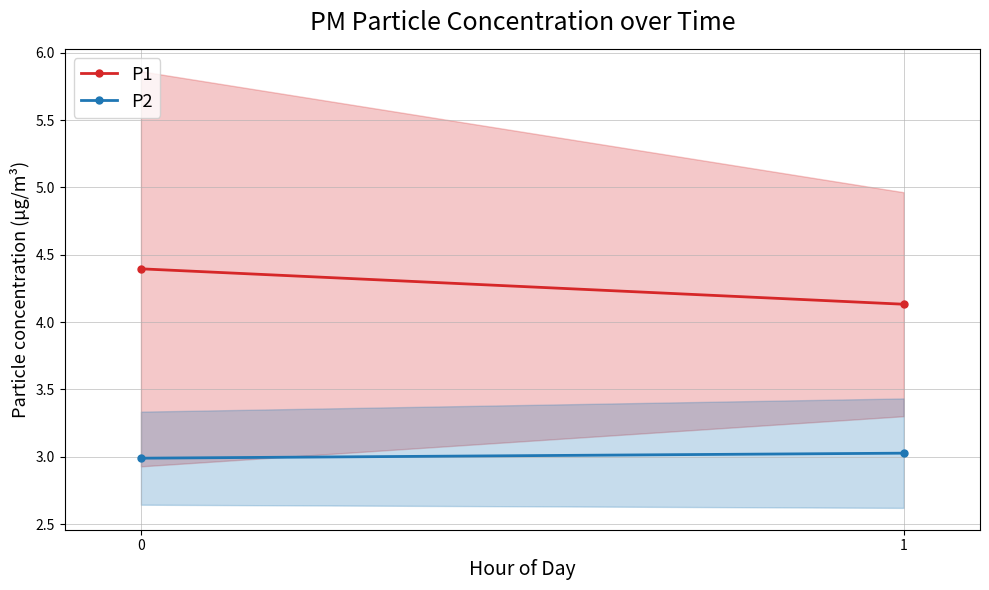

Count the number of data series in this chart.

2